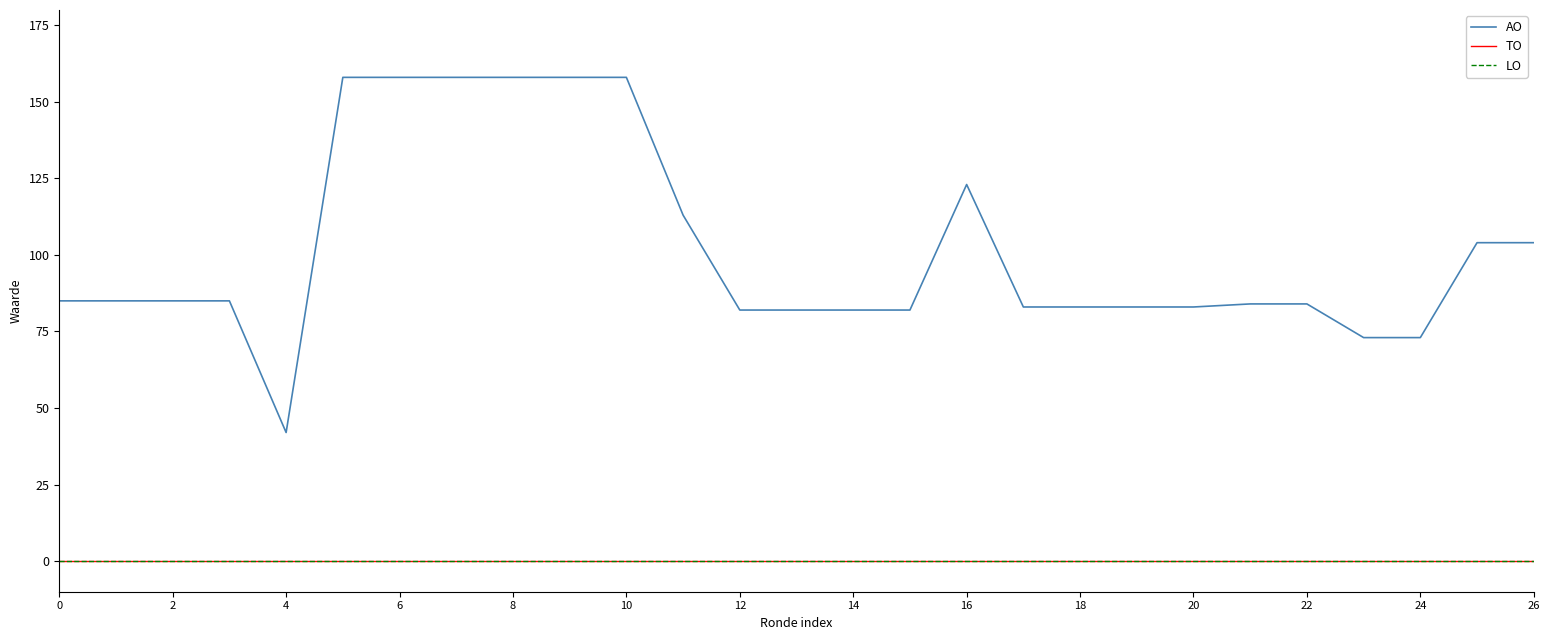

True or false: LO and AO cross at least once.

False